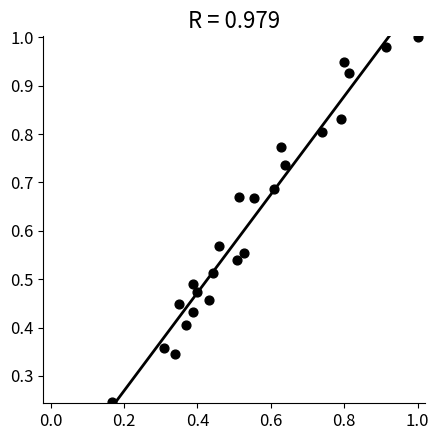

Count the number of points in this scatter plot.

24